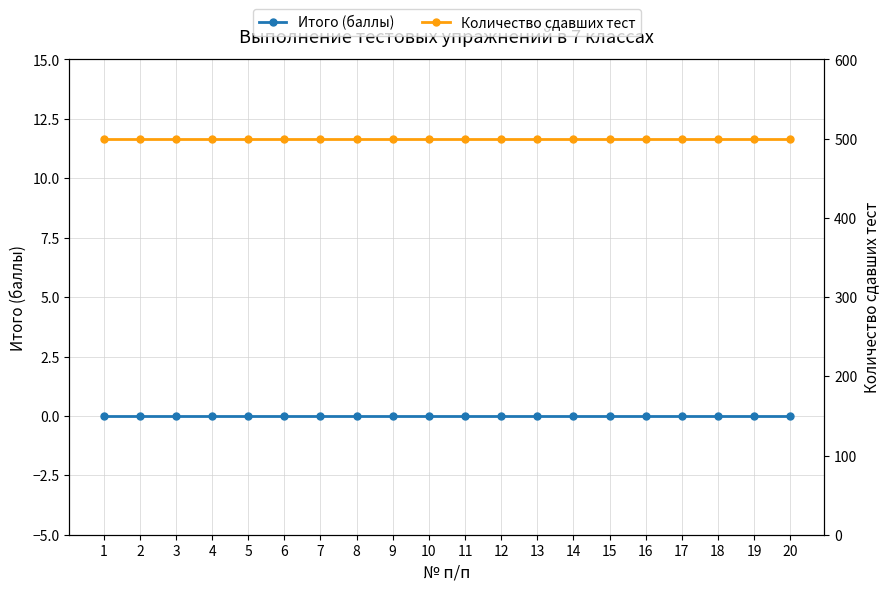

Which category has the lowest value across all series?

1